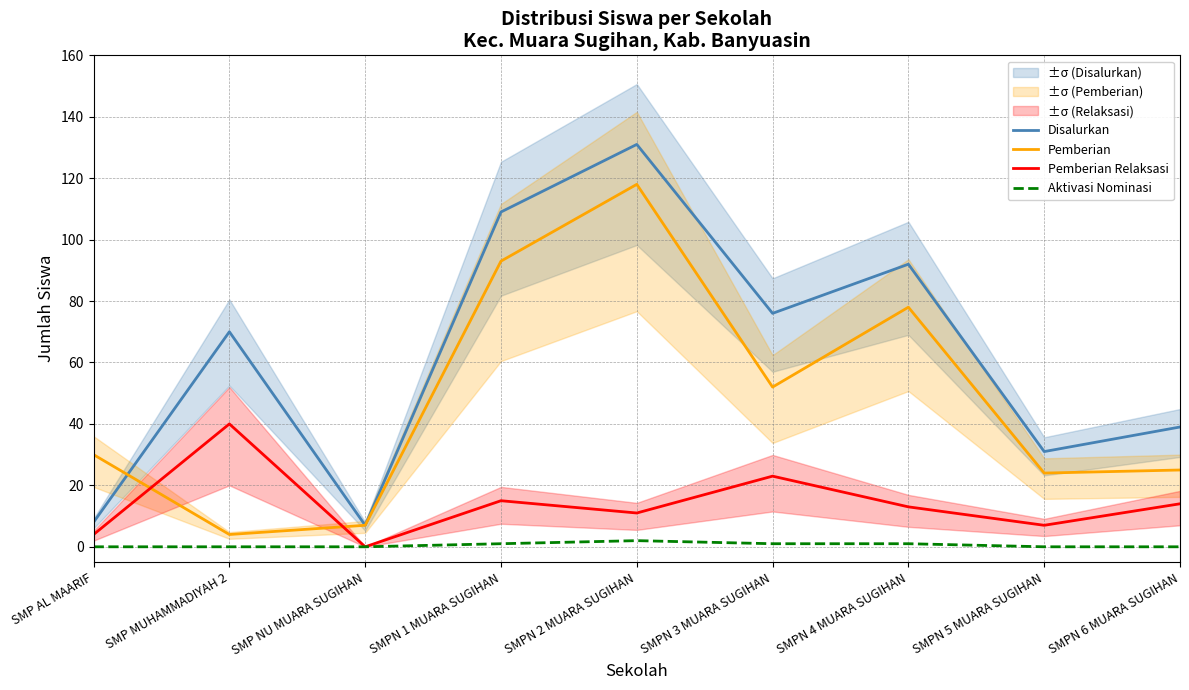

At which category is the sum across all series the highest?

SMPN 2 MUARA SUGIHAN